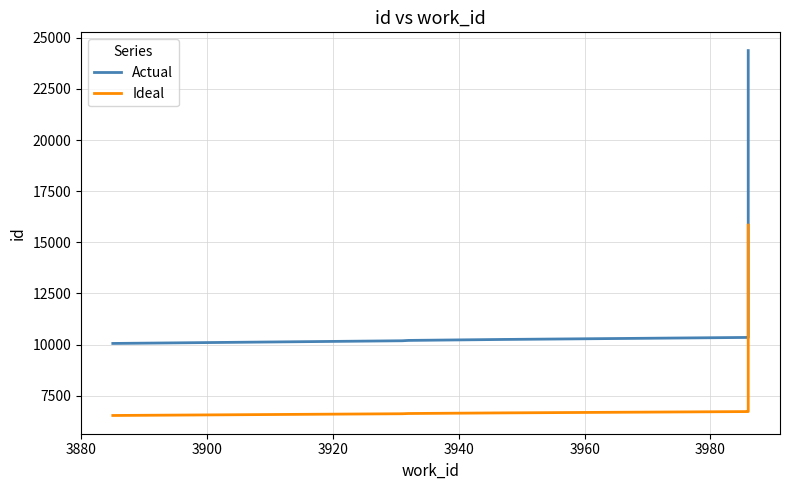

What is the lowest value of the Ideal series?

6537.7